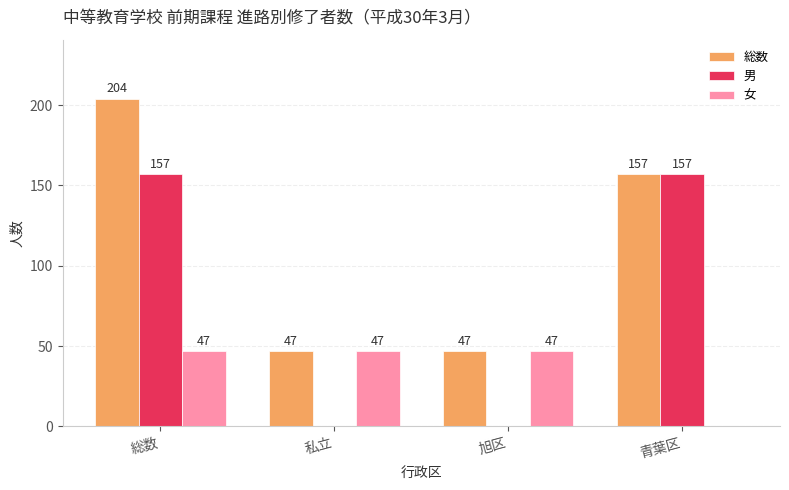

What is the sum of all 総数 values?

455